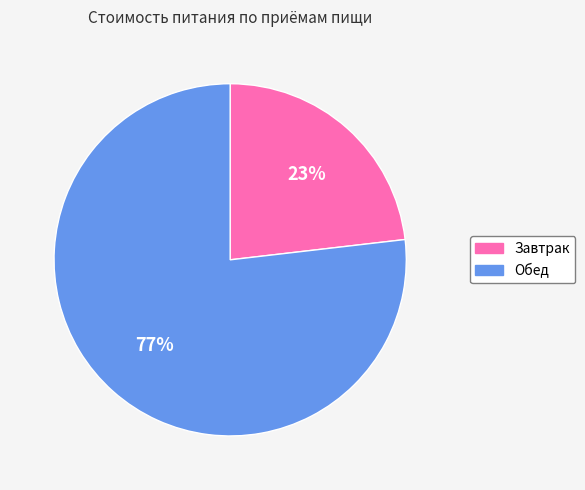

Is it true that Завтрак is 36% of the pie?

False